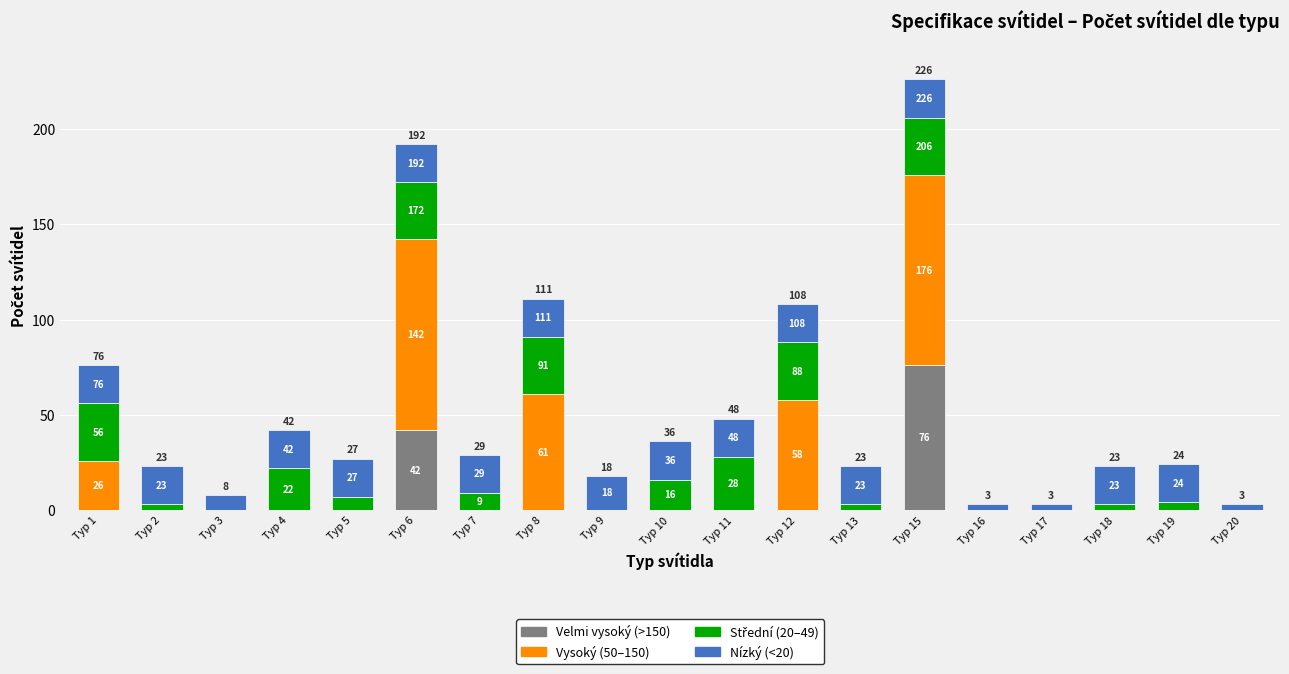

Where is Velmi vysoký (>150) nearest to the value 38?

Typ 6